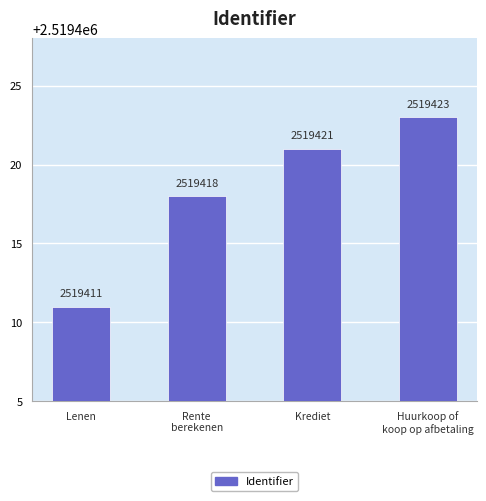

What is the sum of the values at Krediet and Lenen?

5038832